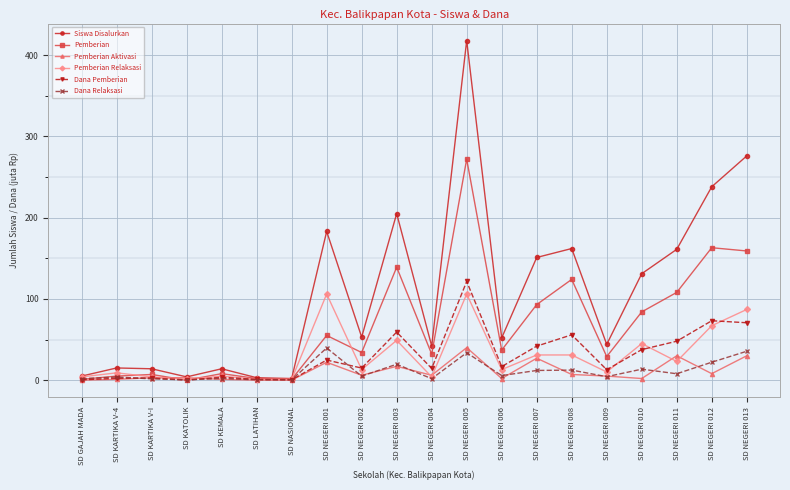

Count the number of categories in the chart.

20